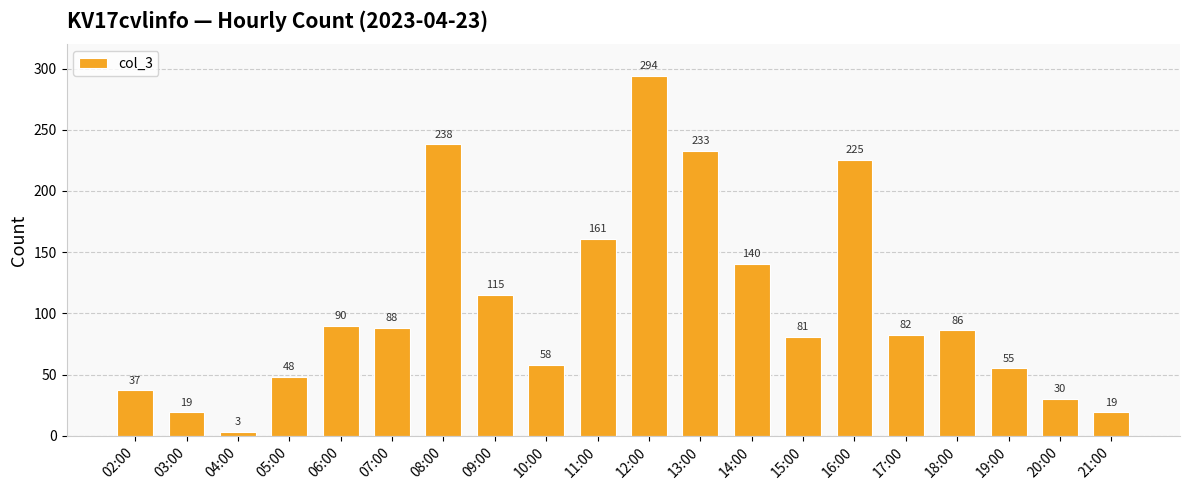

How many series are shown in this chart?

1